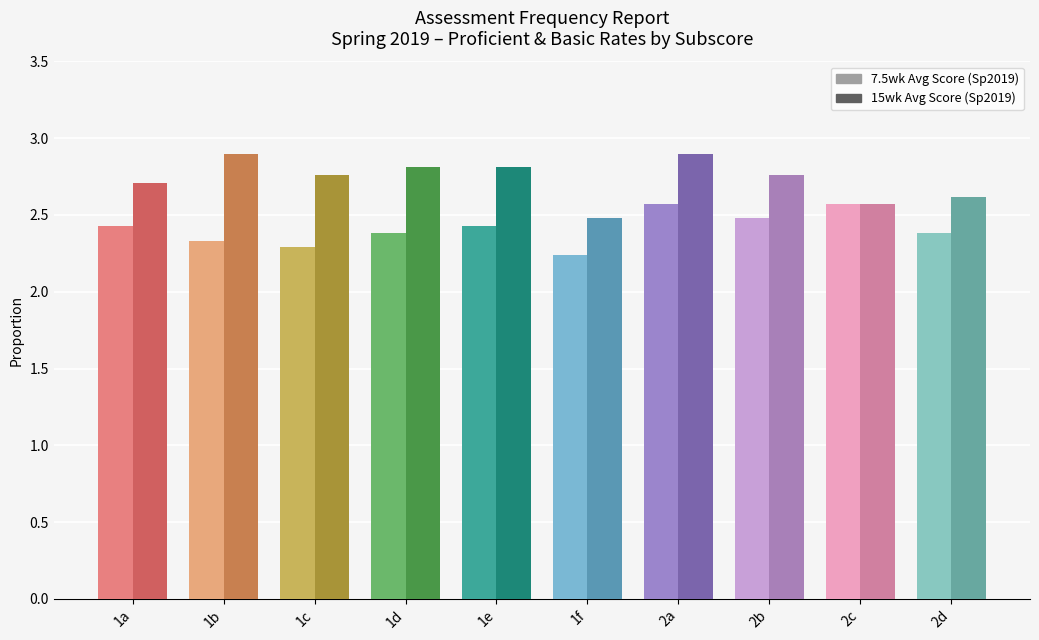

Is it true that 15wk Avg Score (Sp2019) equals 3.8 at 1a?

False